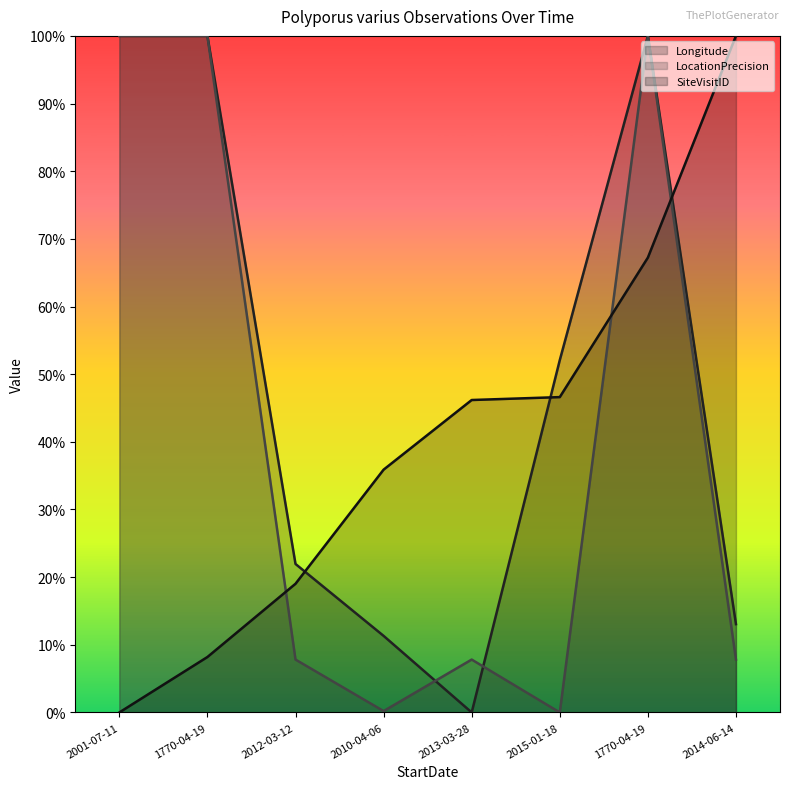

Is the value of LocationPrecision at 2001-07-11 greater than the value of Longitude at 2001-07-11?

No